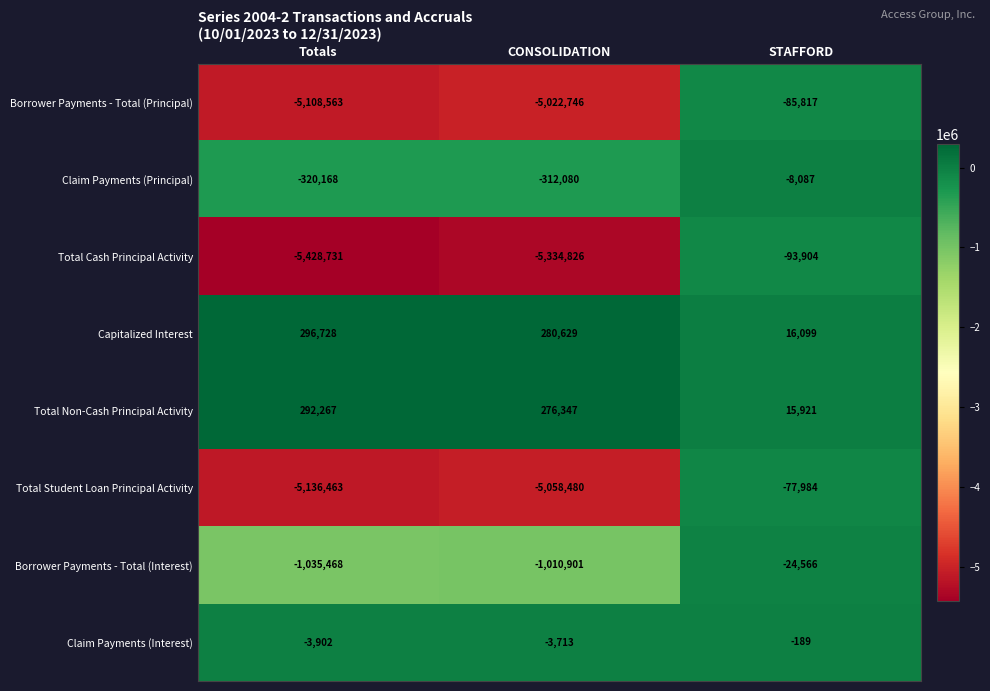

At CONSOLIDATION, list the series in order from smallest to largest.

Total Cash Principal Activity, Total Student Loan Principal Activity, Borrower Payments - Total (Principal), Borrower Payments - Total (Interest), Claim Payments (Principal), Claim Payments (Interest), Total Non-Cash Principal Activity, Capitalized Interest